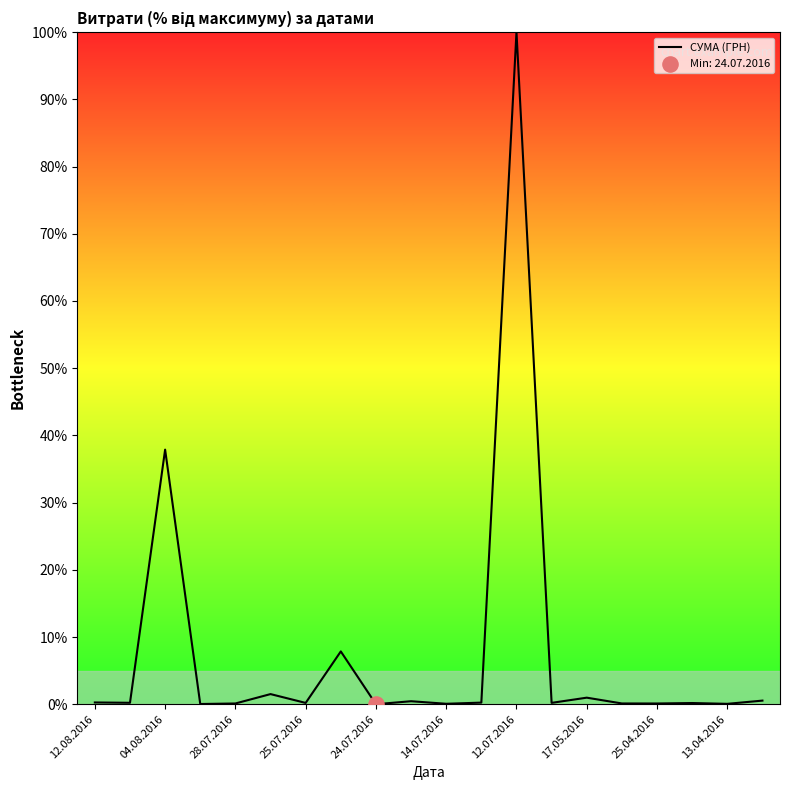

What is the difference between the maximum and minimum values?

100.0